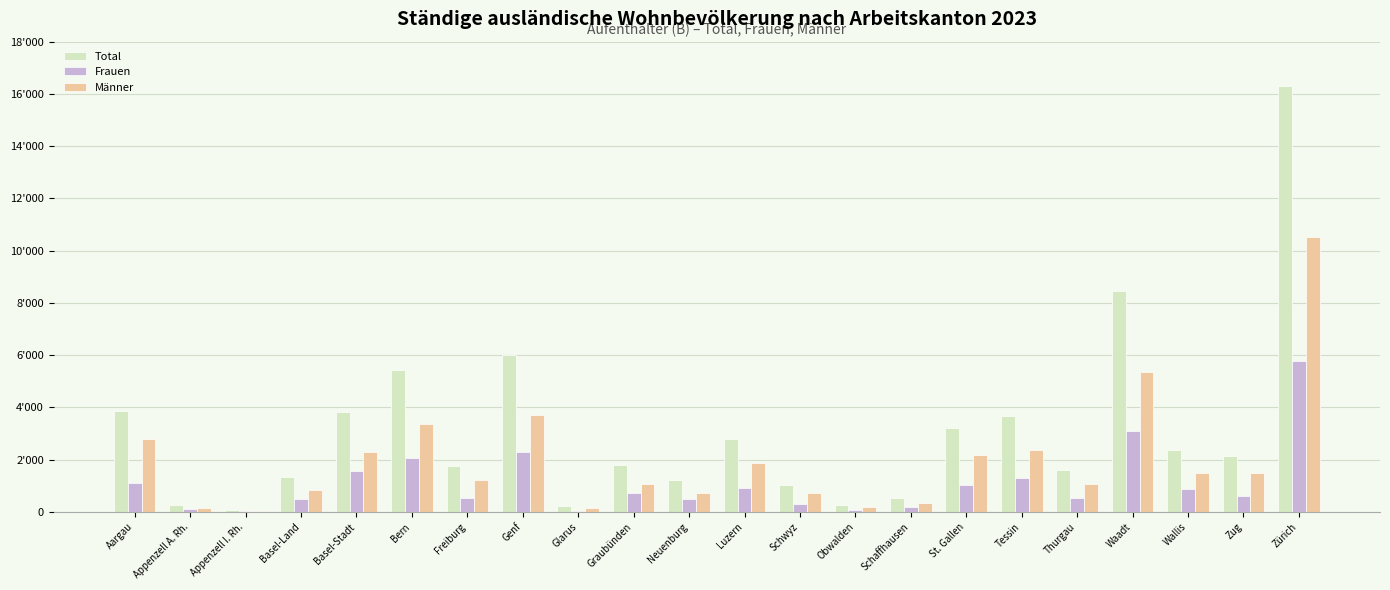

What are all the series names shown in the legend?

Total, Frauen, Männer